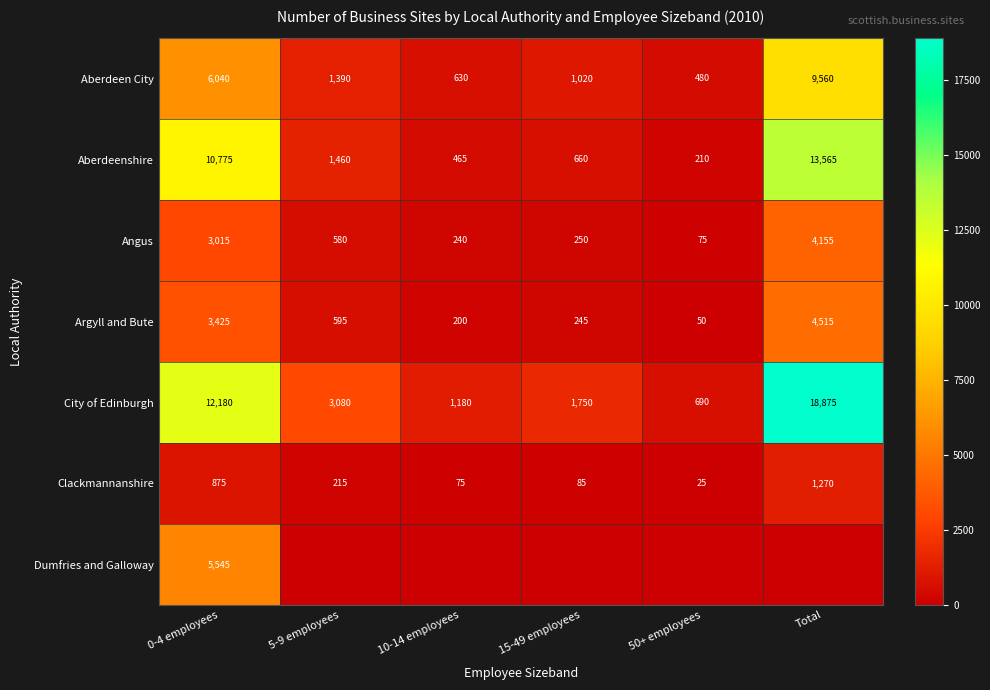

List the labels in order of City of Edinburgh value, smallest first.

50+ employees, 10-14 employees, 15-49 employees, 5-9 employees, 0-4 employees, Total